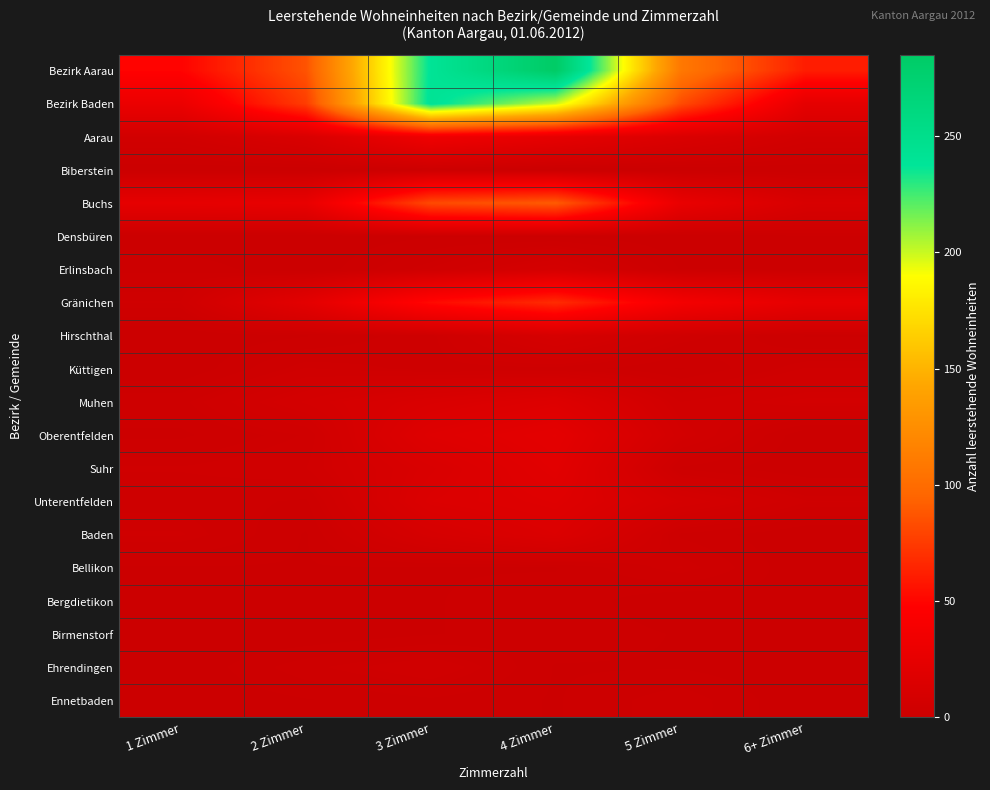

Reading right to left, extract all data points from this chart.

Bezirk Aarau: 6+ Zimmer=61	5 Zimmer=109	4 Zimmer=285	3 Zimmer=240	2 Zimmer=86	1 Zimmer=49
Bezirk Baden: 6+ Zimmer=24	5 Zimmer=83	4 Zimmer=200	3 Zimmer=242	2 Zimmer=76	1 Zimmer=30
Aarau: 6+ Zimmer=6	5 Zimmer=14	4 Zimmer=25	3 Zimmer=34	2 Zimmer=13	1 Zimmer=6
Biberstein: 6+ Zimmer=0	5 Zimmer=0	4 Zimmer=0	3 Zimmer=2	2 Zimmer=0	1 Zimmer=0
Buchs: 6+ Zimmer=12	5 Zimmer=28	4 Zimmer=90	3 Zimmer=82	2 Zimmer=27	1 Zimmer=25
Densbüren: 6+ Zimmer=1	5 Zimmer=0	4 Zimmer=1	3 Zimmer=1	2 Zimmer=0	1 Zimmer=0
Erlinsbach: 6+ Zimmer=1	5 Zimmer=1	4 Zimmer=9	3 Zimmer=4	2 Zimmer=0	1 Zimmer=2
Gränichen: 6+ Zimmer=25	5 Zimmer=38	4 Zimmer=68	3 Zimmer=52	2 Zimmer=22	1 Zimmer=4
Hirschthal: 6+ Zimmer=1	5 Zimmer=4	4 Zimmer=10	3 Zimmer=3	2 Zimmer=1	1 Zimmer=0
Küttigen: 6+ Zimmer=4	5 Zimmer=1	4 Zimmer=3	3 Zimmer=3	2 Zimmer=4	1 Zimmer=0
Muhen: 6+ Zimmer=7	5 Zimmer=5	4 Zimmer=17	3 Zimmer=13	2 Zimmer=8	1 Zimmer=3
Oberentfelden: 6+ Zimmer=0	5 Zimmer=7	4 Zimmer=23	3 Zimmer=18	2 Zimmer=4	1 Zimmer=2
Suhr: 6+ Zimmer=0	5 Zimmer=2	4 Zimmer=21	3 Zimmer=13	2 Zimmer=5	1 Zimmer=4
Unterentfelden: 6+ Zimmer=4	5 Zimmer=9	4 Zimmer=18	3 Zimmer=15	2 Zimmer=2	1 Zimmer=3
Baden: 6+ Zimmer=0	5 Zimmer=2	4 Zimmer=15	3 Zimmer=10	2 Zimmer=1	1 Zimmer=4
Bellikon: 6+ Zimmer=0	5 Zimmer=4	4 Zimmer=1	3 Zimmer=1	2 Zimmer=1	1 Zimmer=1
Bergdietikon: 6+ Zimmer=1	5 Zimmer=0	4 Zimmer=2	3 Zimmer=1	2 Zimmer=0	1 Zimmer=1
Birmenstorf: 6+ Zimmer=0	5 Zimmer=1	4 Zimmer=2	3 Zimmer=1	2 Zimmer=0	1 Zimmer=0
Ehrendingen: 6+ Zimmer=0	5 Zimmer=1	4 Zimmer=1	3 Zimmer=5	2 Zimmer=3	1 Zimmer=0
Ennetbaden: 6+ Zimmer=0	5 Zimmer=3	4 Zimmer=1	3 Zimmer=2	2 Zimmer=1	1 Zimmer=0